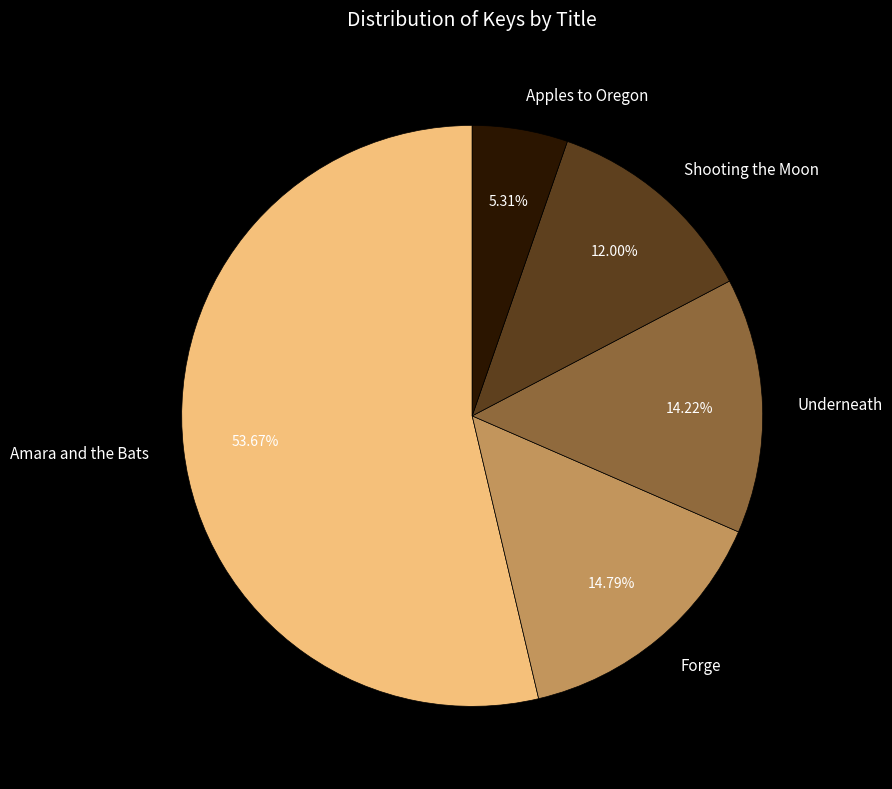

Combined, do Underneath and Amara and the Bats account for over 50%?

Yes